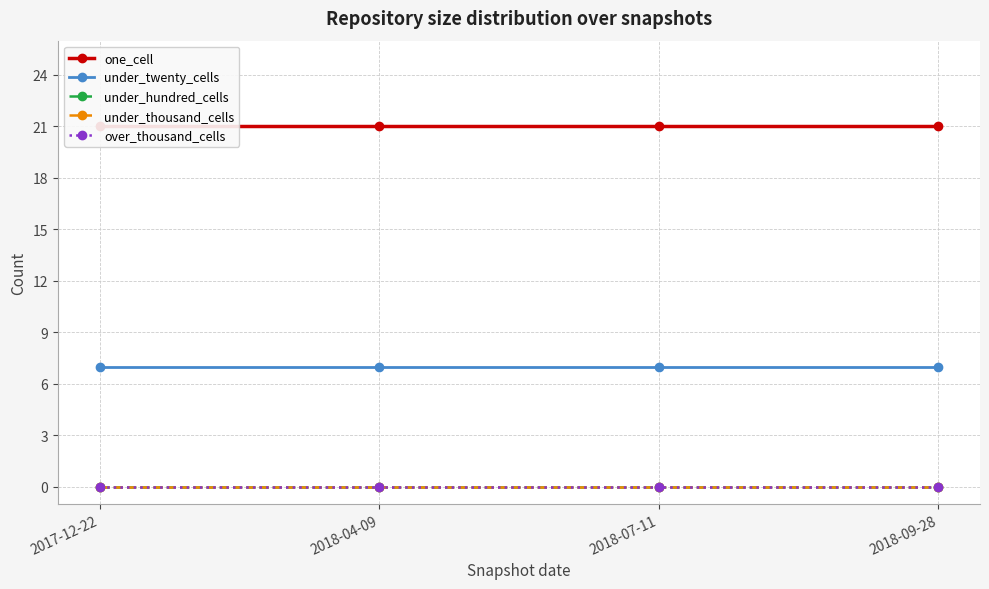

What position from the left is 2018-04-09?

2